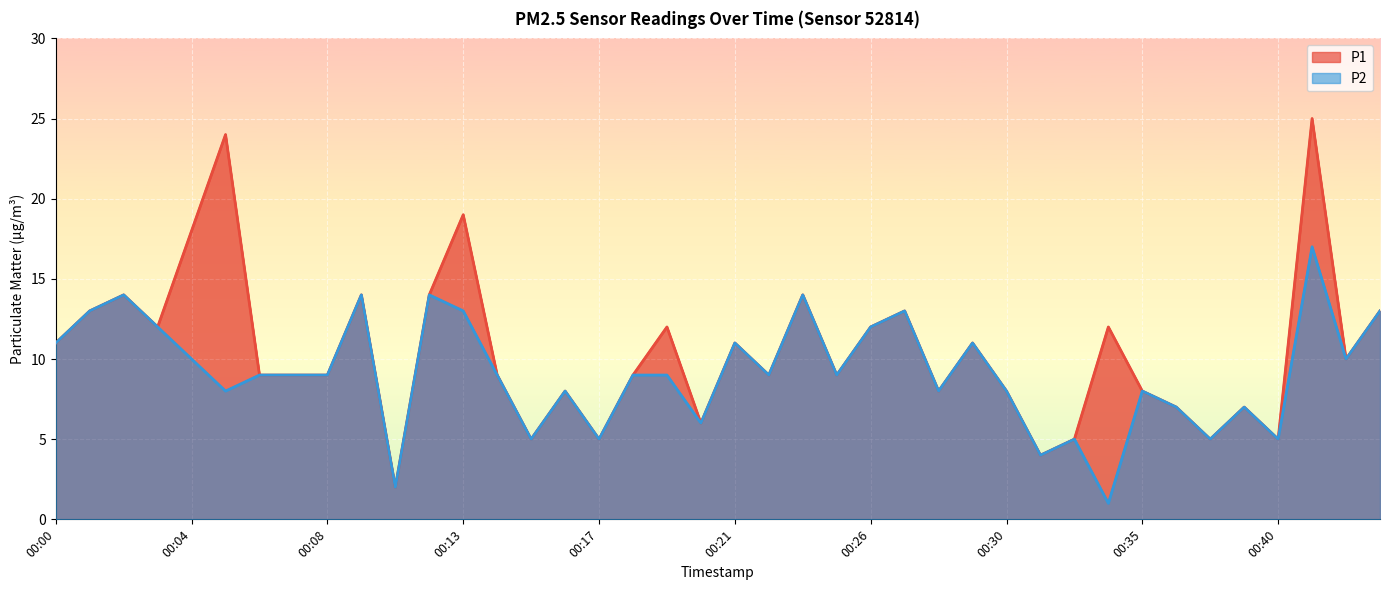

Where does the P2 series first go above 9?

00:00